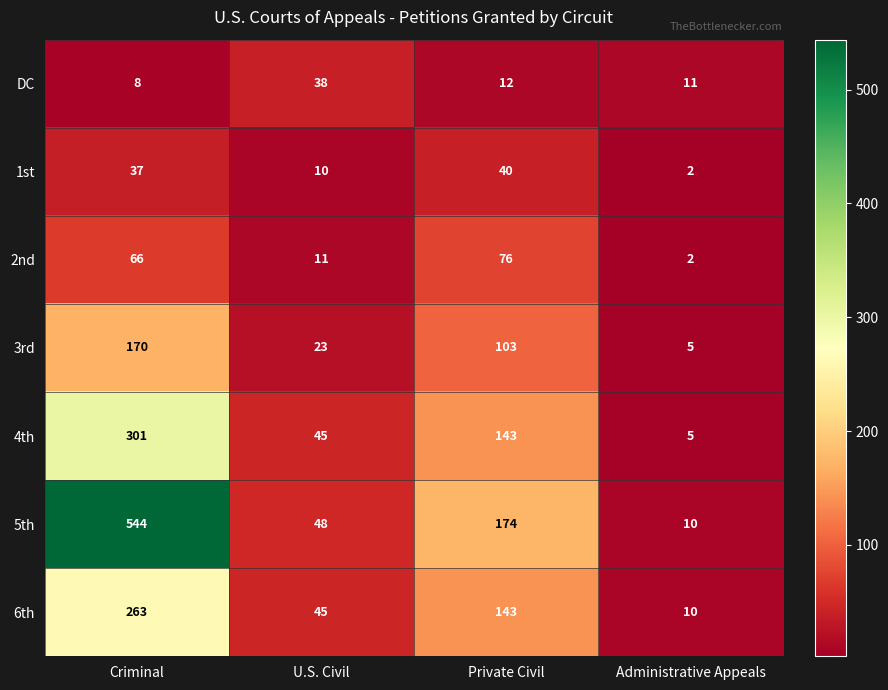

How many data points in 3rd are less than 103?

2